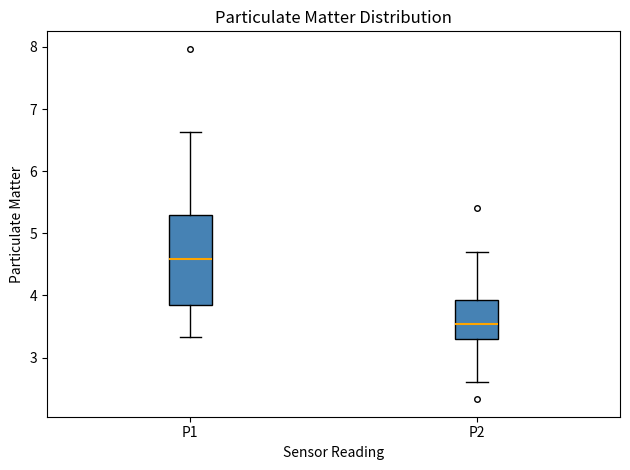

Reading left to right, transcribe this box plot: for each box, give where its median line is, the range the box spans, and where its two whiskers end, as read against the y-axis. The values are not printed on the chart, so give them approximately, as read against the axis.

P1: median 4.6, box 3.9 to 5.3, whiskers 3.3 to 6.6
P2: median 3.5, box 3.3 to 3.9, whiskers 2.6 to 4.7